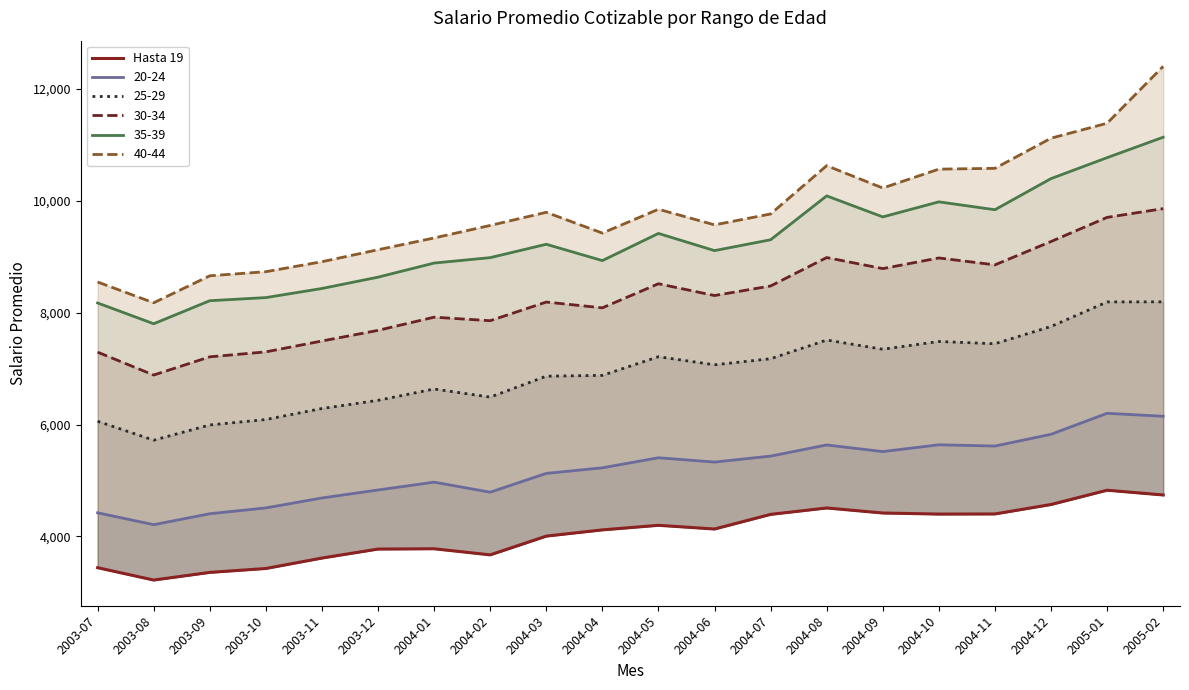

What is the change in value from 2003-12 to 2004-09?

+644.7